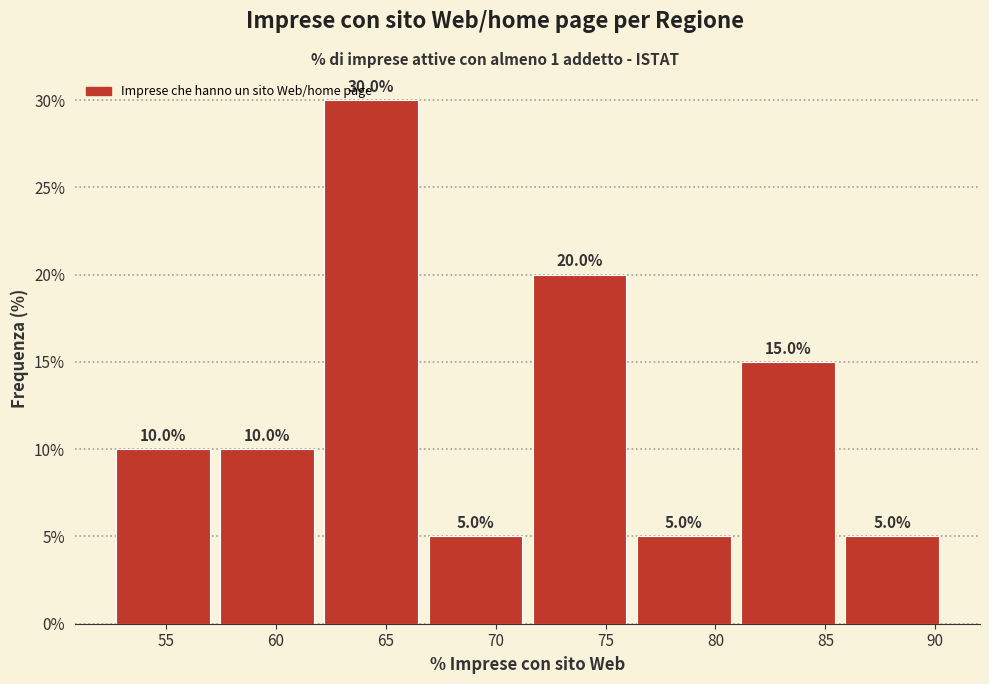

Over which range of the x-axis is the bar tallest?

62.0 to 66.5